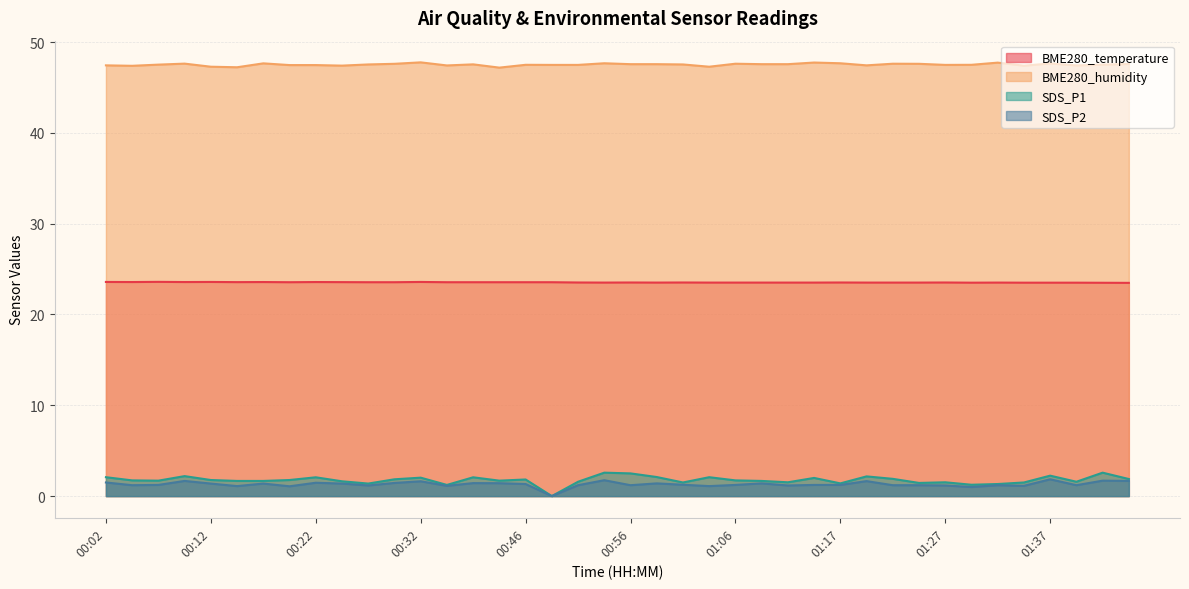

True or false: BME280_temperature and BME280_humidity cross at least once.

False